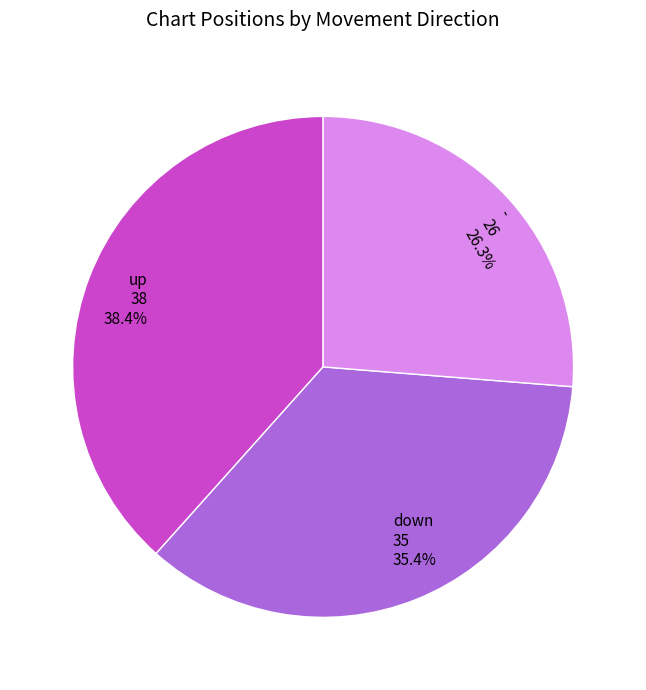

Does any single category account for the majority?

No